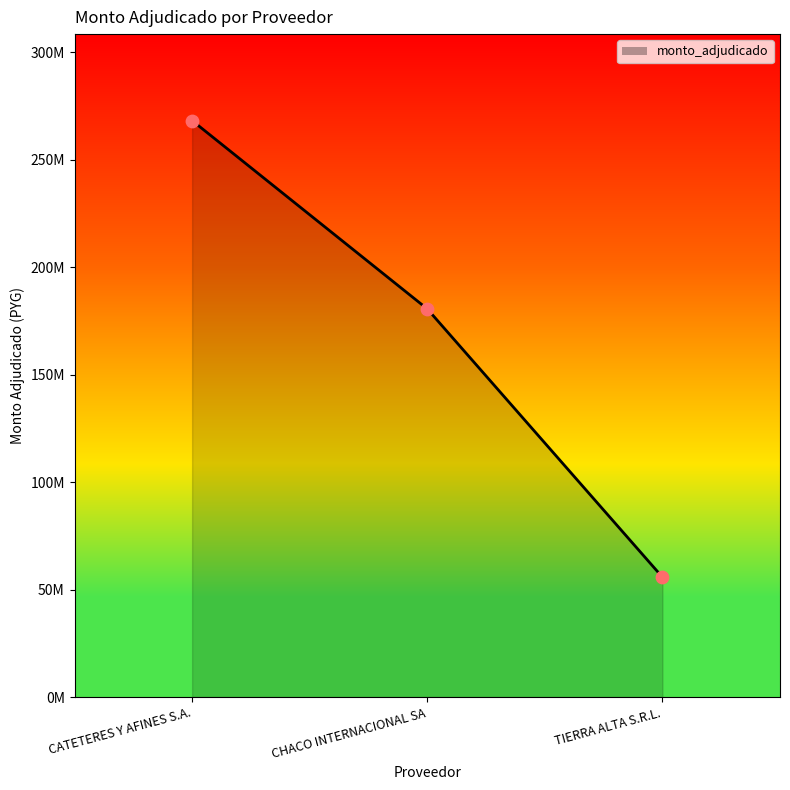

What is the change in value from CATETERES Y AFINES S.A. to CHACO INTERNACIONAL SA?

-87616000